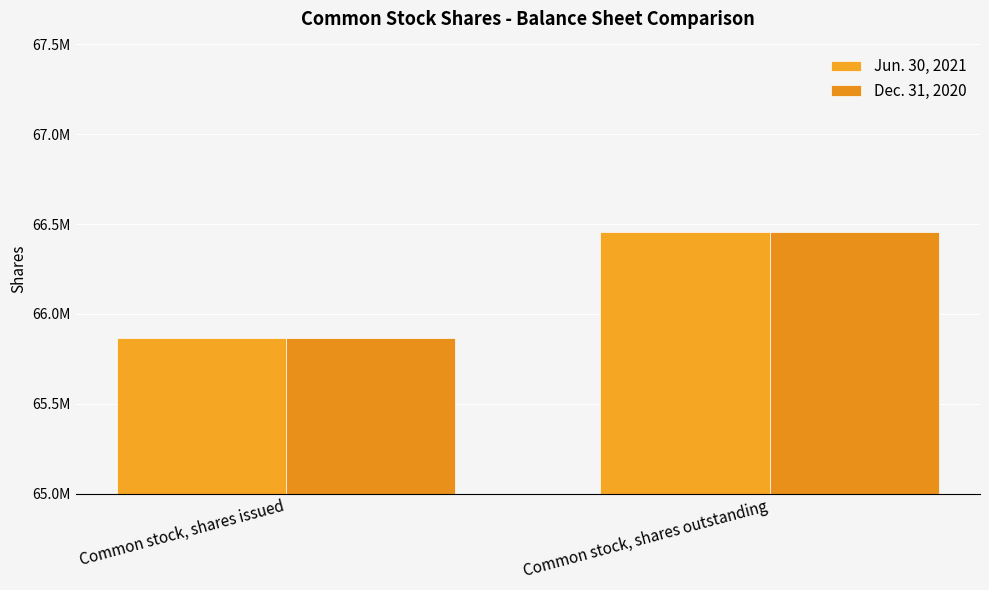

What is the total value across all series at Common stock, shares outstanding?

132913326